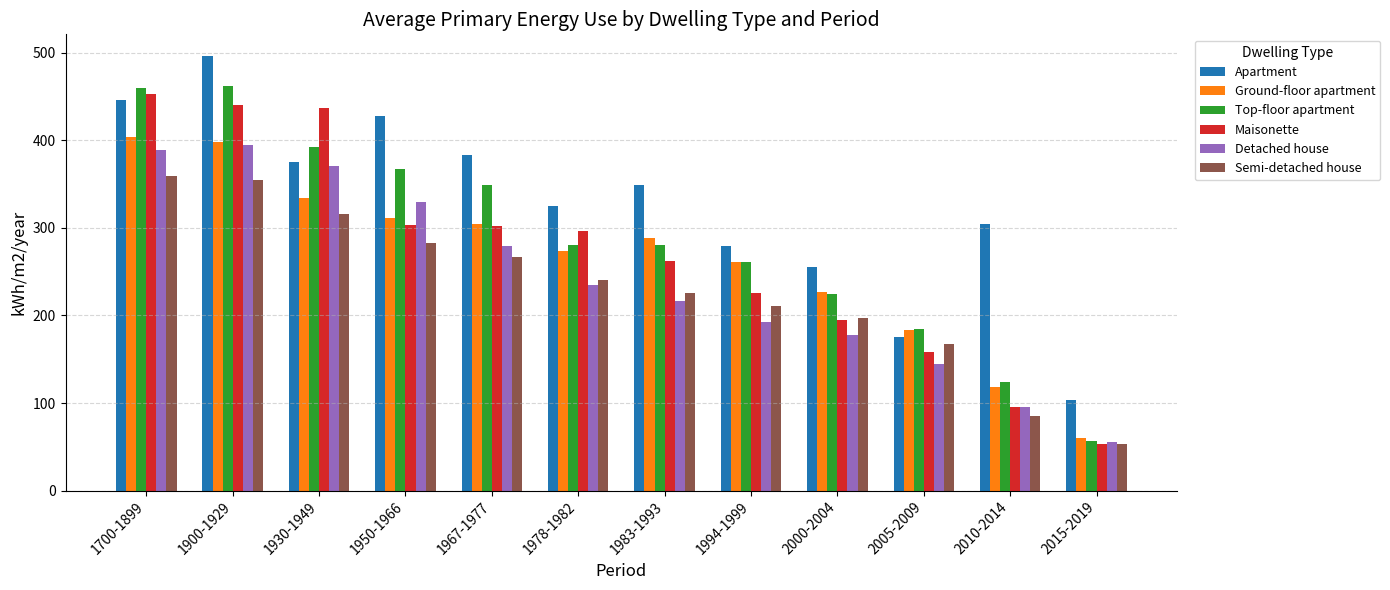

What value does the Detached house series have at 1994-1999?

192